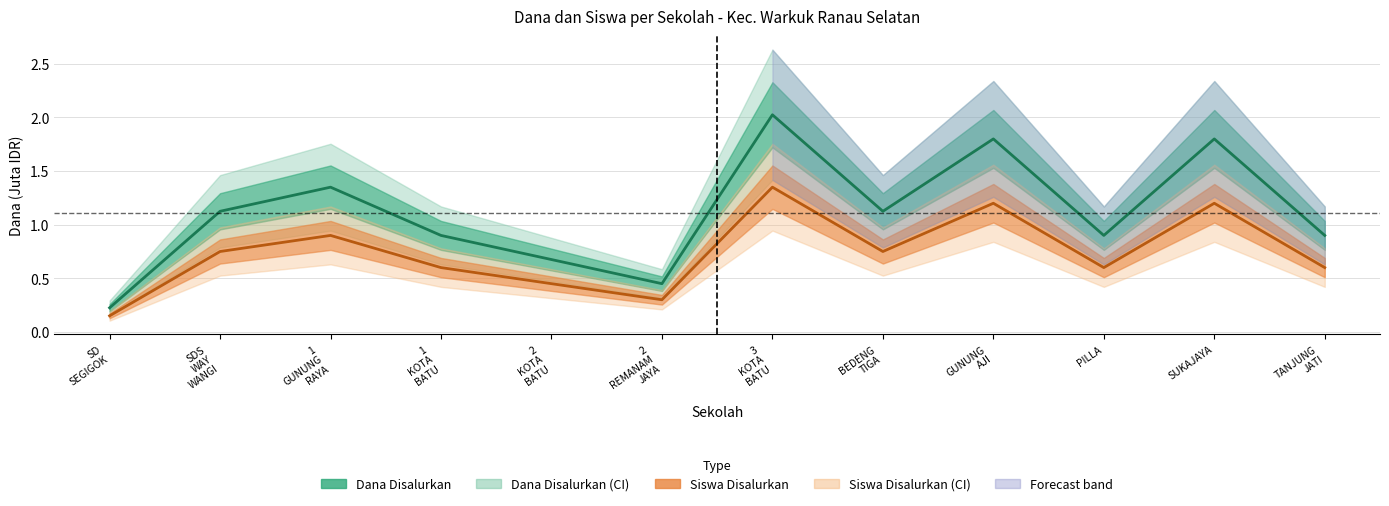

Reading right to left, what are all the values shown in this chart?

Dana Disalurkan (center): 0.9	1.8	0.9	1.8	1.1	2.0	0.5	0.7	0.9	1.4	1.1	0.2
Siswa Disalurkan (center): 0.6	1.2	0.6	1.2	0.8	1.4	0.3	0.5	0.6	0.9	0.8	0.1